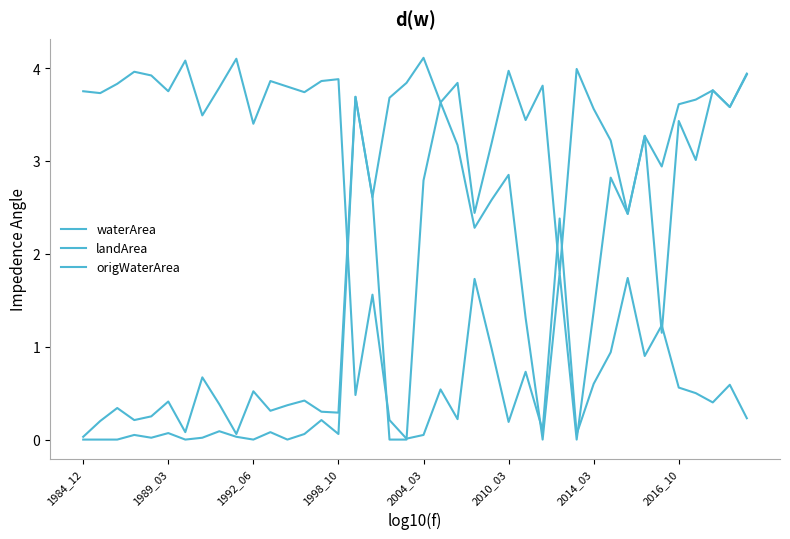

Does the chart display data point markers on the line(s)?

No